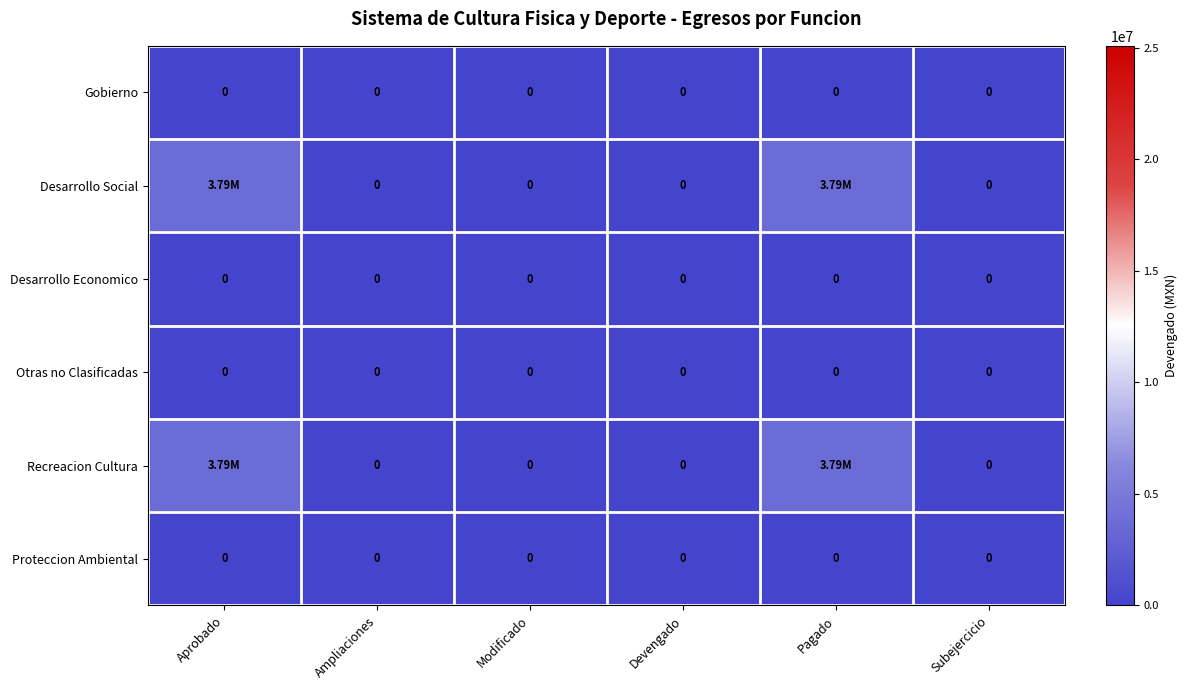

Which category has the highest value in the Desarrollo Economico series?

Aprobado